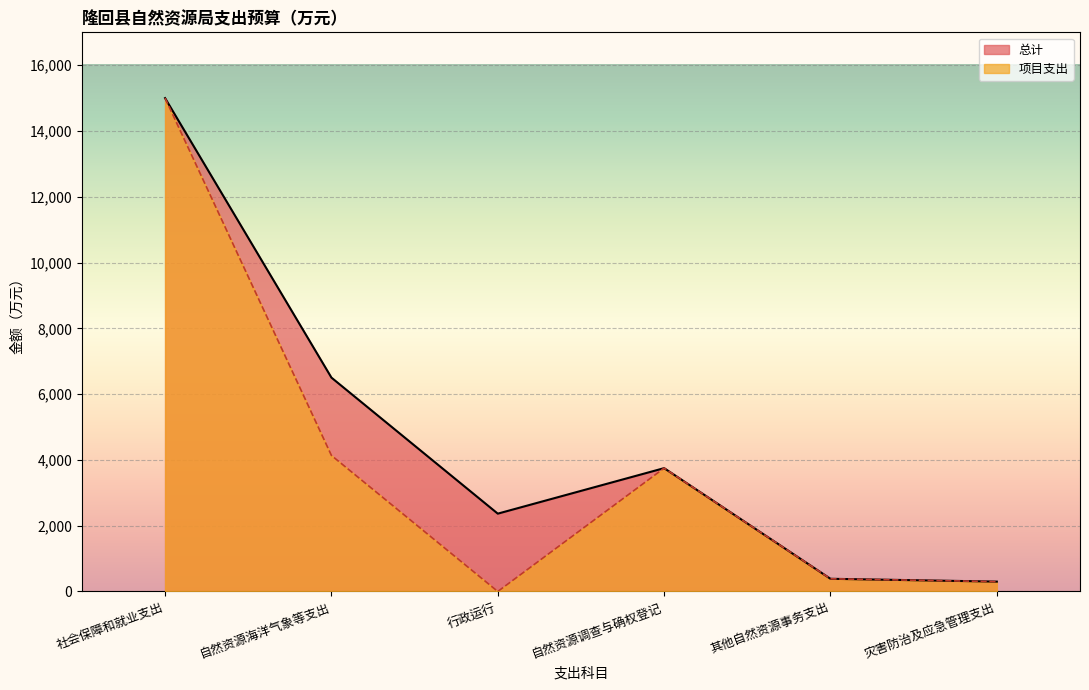

Is it true that 总计 equals 15000.0 at 社会保障和就业支出?

True